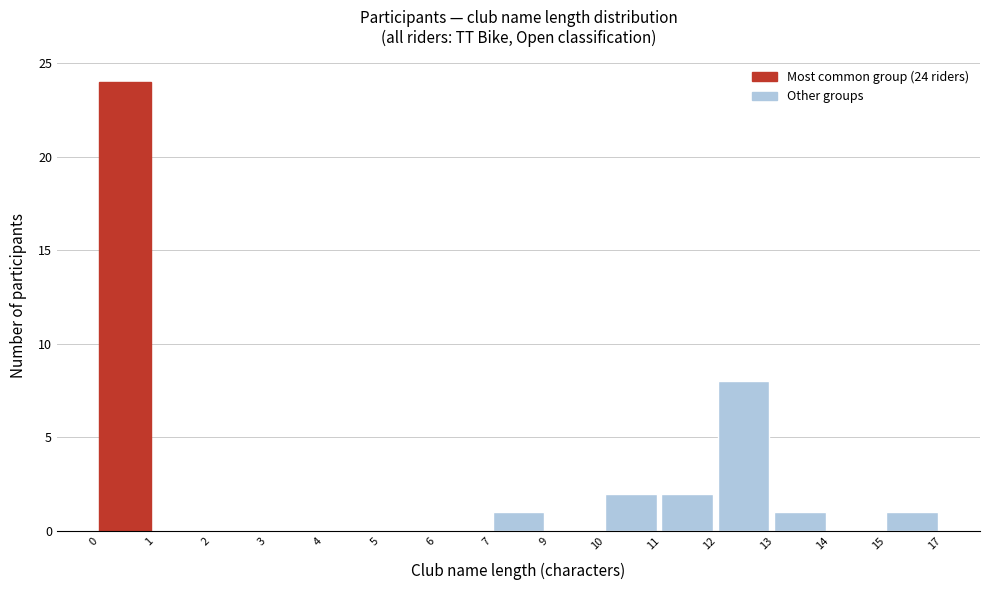

Reading right to left, transcribe all the data shown in this chart.

15=1	14=0	13=1	12=8	11=2	10=2	9=0	7=1	6=0	5=0	4=0	3=0	2=0	1=0	0=24